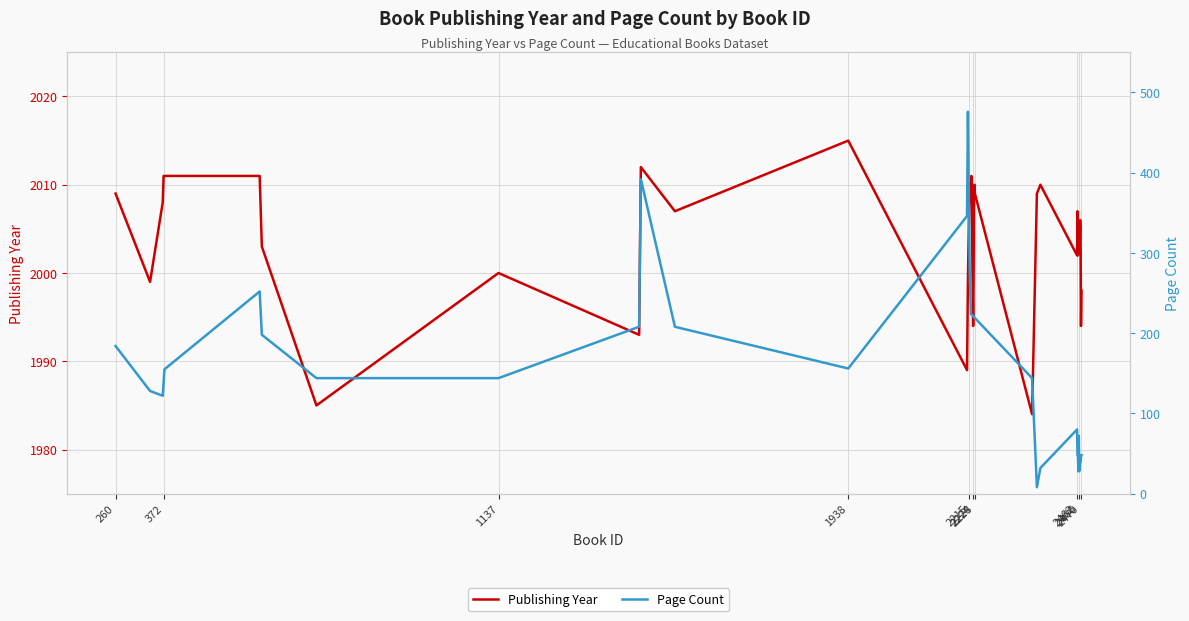

Reading left to right, what are all the values shown in this chart?

260=2009	339=1999	368=2008	370=2011	372=2011	590=2011	595=2003	720=1985	1137=2000	1459=1993	1463=2012	1541=2007	1938=2015	2210=1989	2212=1999	2214=2005	2215=2009	2216=2010	2219=2008	2220=2011	2224=1994	2225=1999	2226=2009	2227=2010	2228=2009	2359=1984	2370=2009	2378=2010	2462=2002	2463=2007	2464=2002	2465=2005	2466=2004	2467=2005	2468=2004	2469=2006	2470=2005	2471=1994	2472=1998